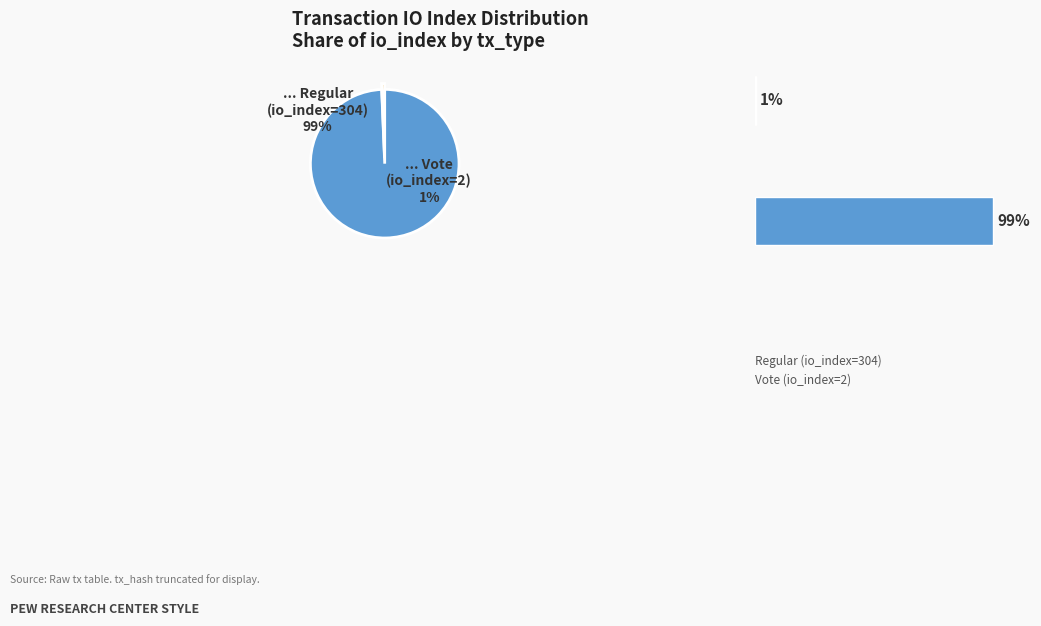

To the nearest percent, what is the average slice percentage?

50%